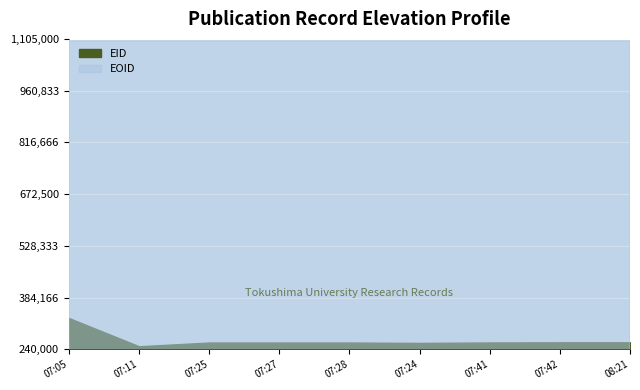

Reading left to right, what are all the values shown in this chart?

EID: 327281	248488	258881	258882	258883	257819	259005	259475	259476
EOID: 1099433	1099436	1099438	1099439	1099440	1099437	1099447	1099448	1099449